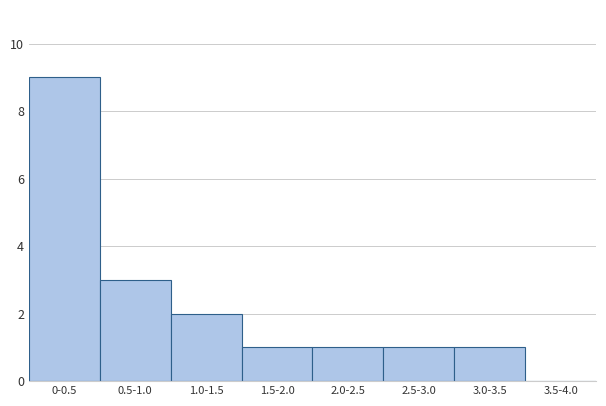

Reading left to right, extract all data points from this chart.

0-0.5=9	0.5-1.0=3	1.0-1.5=2	1.5-2.0=1	2.0-2.5=1	2.5-3.0=1	3.0-3.5=1	3.5-4.0=0